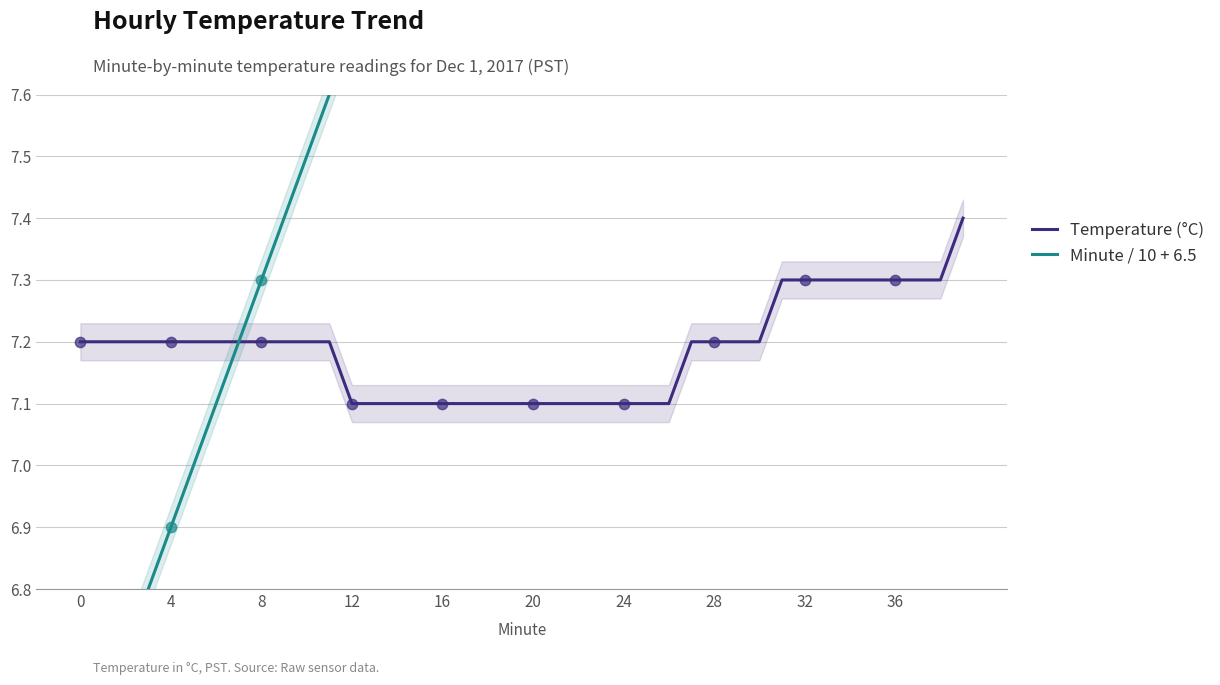

Which series has the largest Y range (max minus min)?

Minute / 10 + 6.5